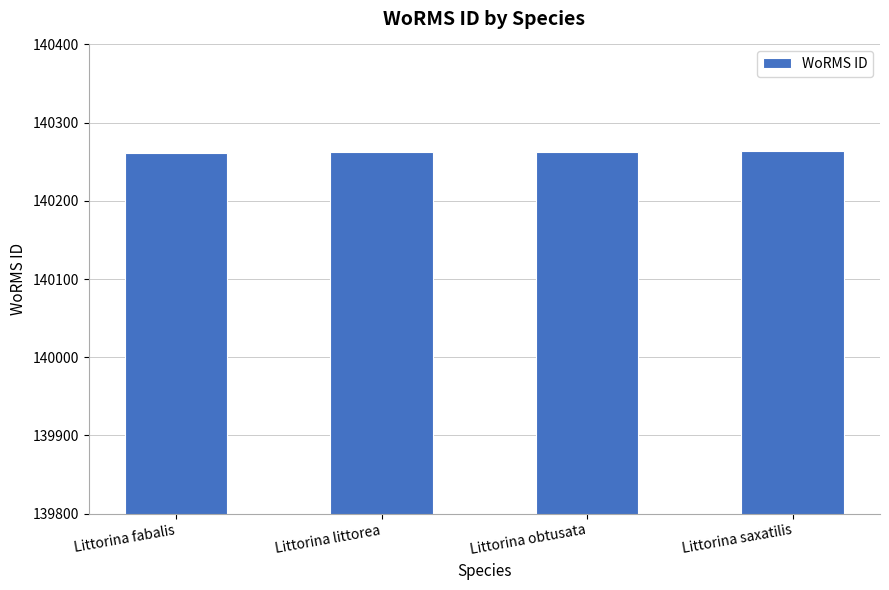

What is the label of the 1st bar from the left?

Littorina fabalis